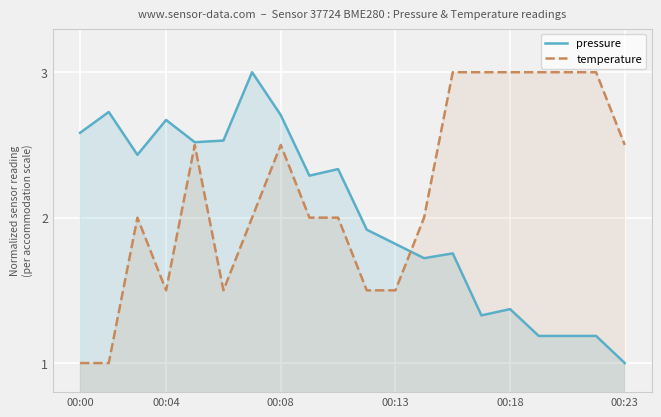

What is the spread (max minus min) of values at 00:23?

1.5